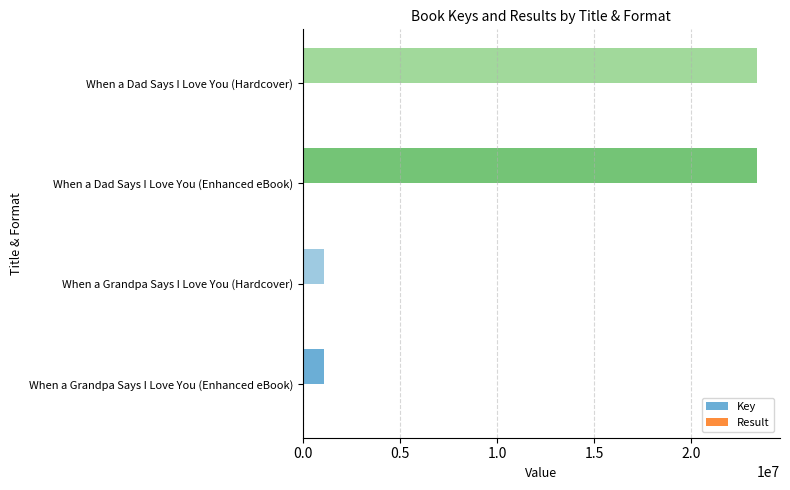

What is the sum of all Key values?

48963026